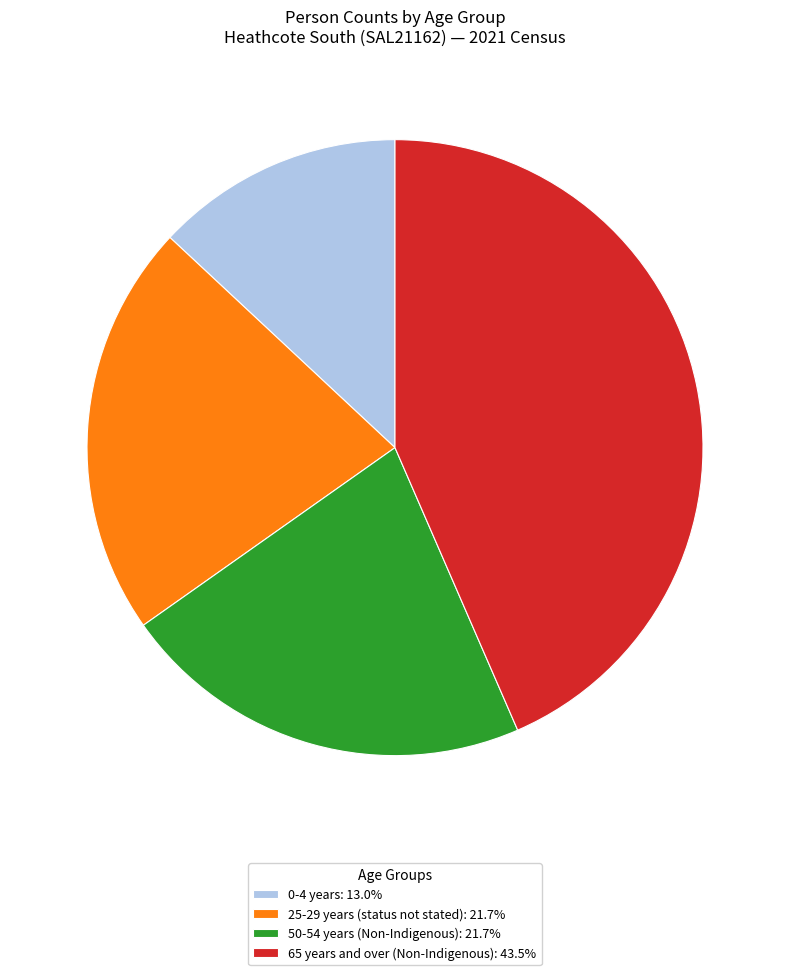

Is the sum of 65 years and over (Non-Indigenous): 43.5% and 50-54 years (Non-Indigenous): 21.7% greater than half?

Yes